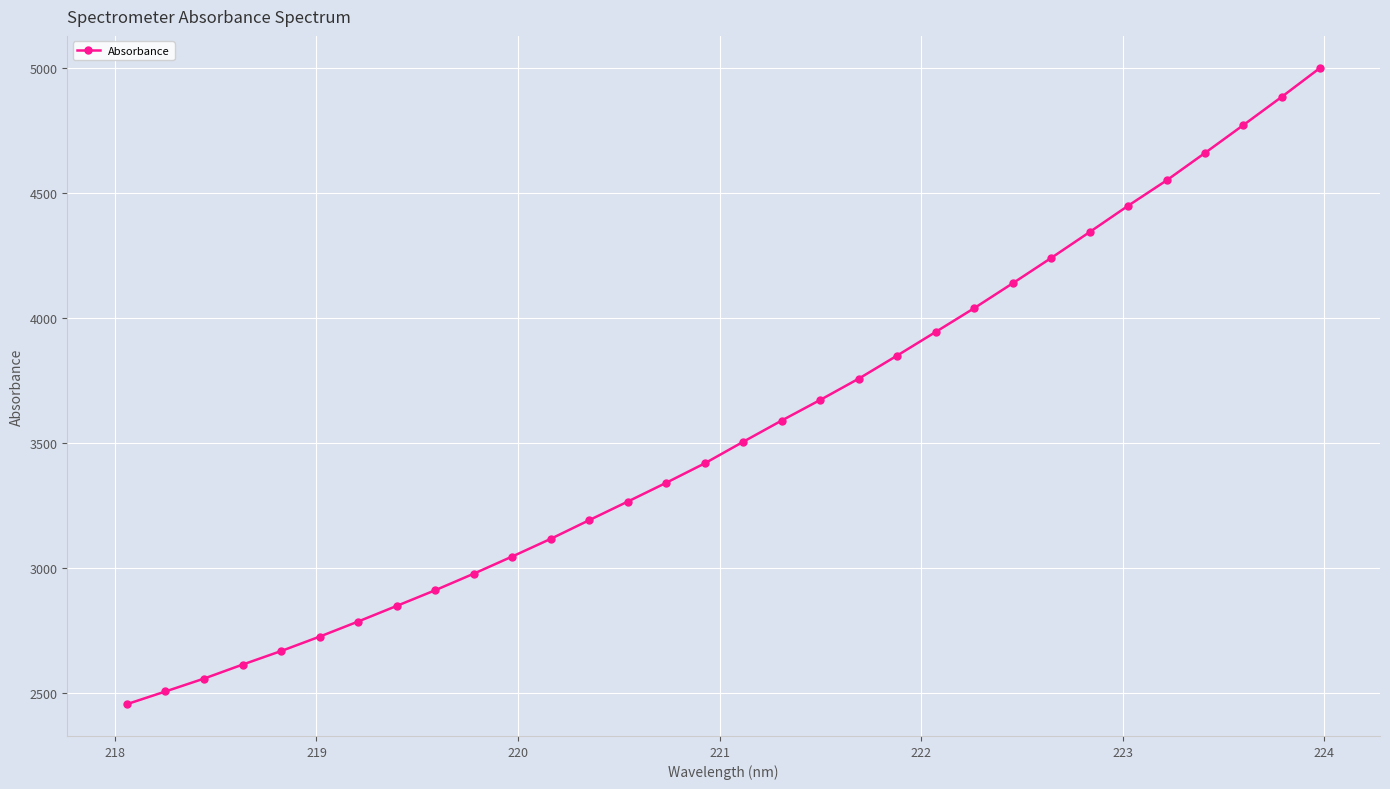

What is the value of the 10th point from the left?

2976.6